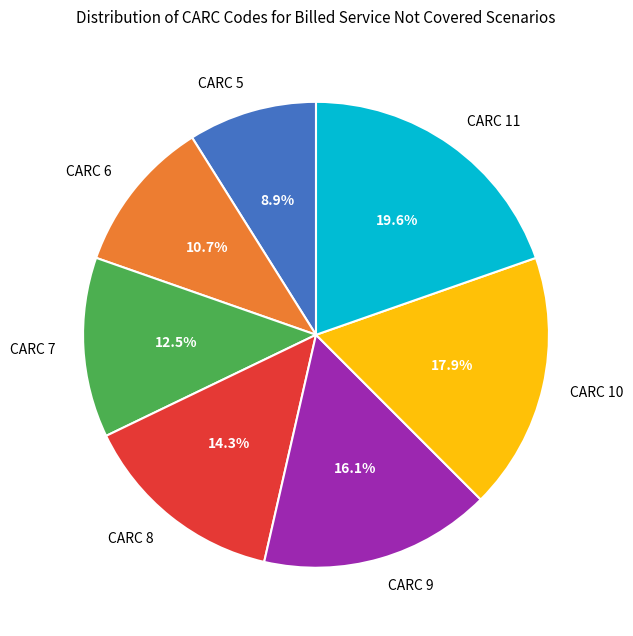

Combined, what portion of the pie is CARC 6 and CARC 9?

26.8%